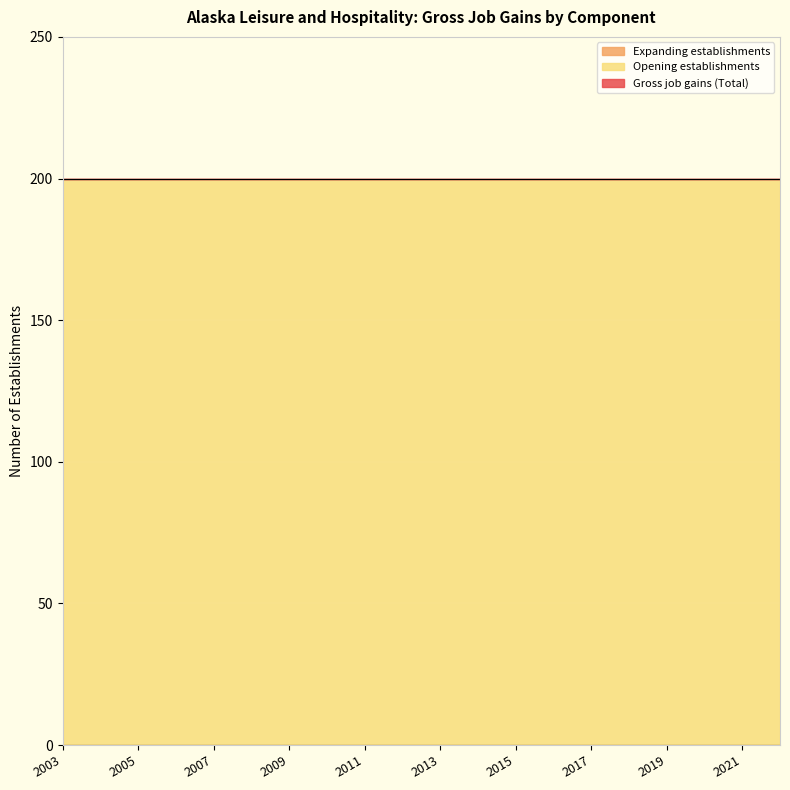

Is the value of Expanding establishments at 2008 greater than the value of Opening establishments at 2008?

No